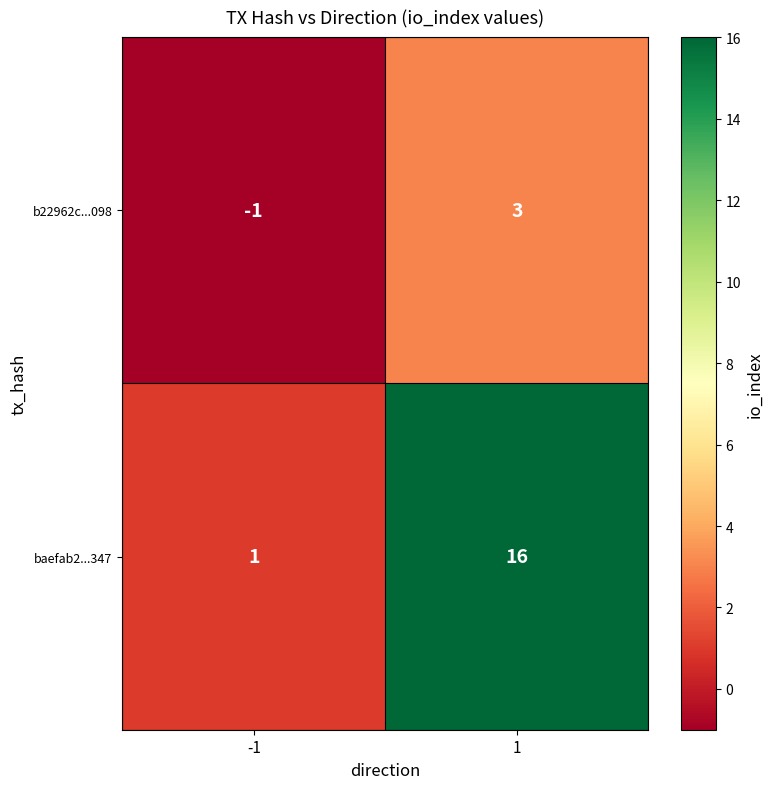

What is the difference between the maximum and minimum values in the b22962c...098 series?

4